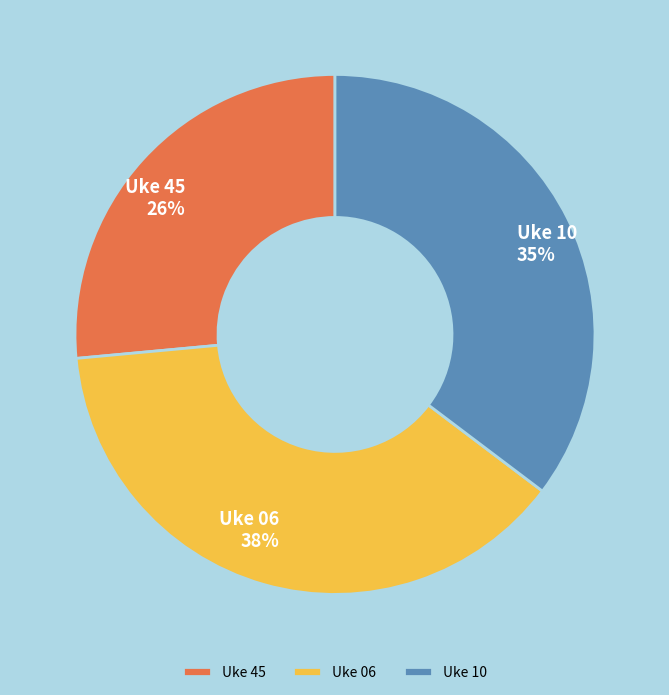

Rank the categories by value from highest to lowest.

Uke 06, Uke 10, Uke 45